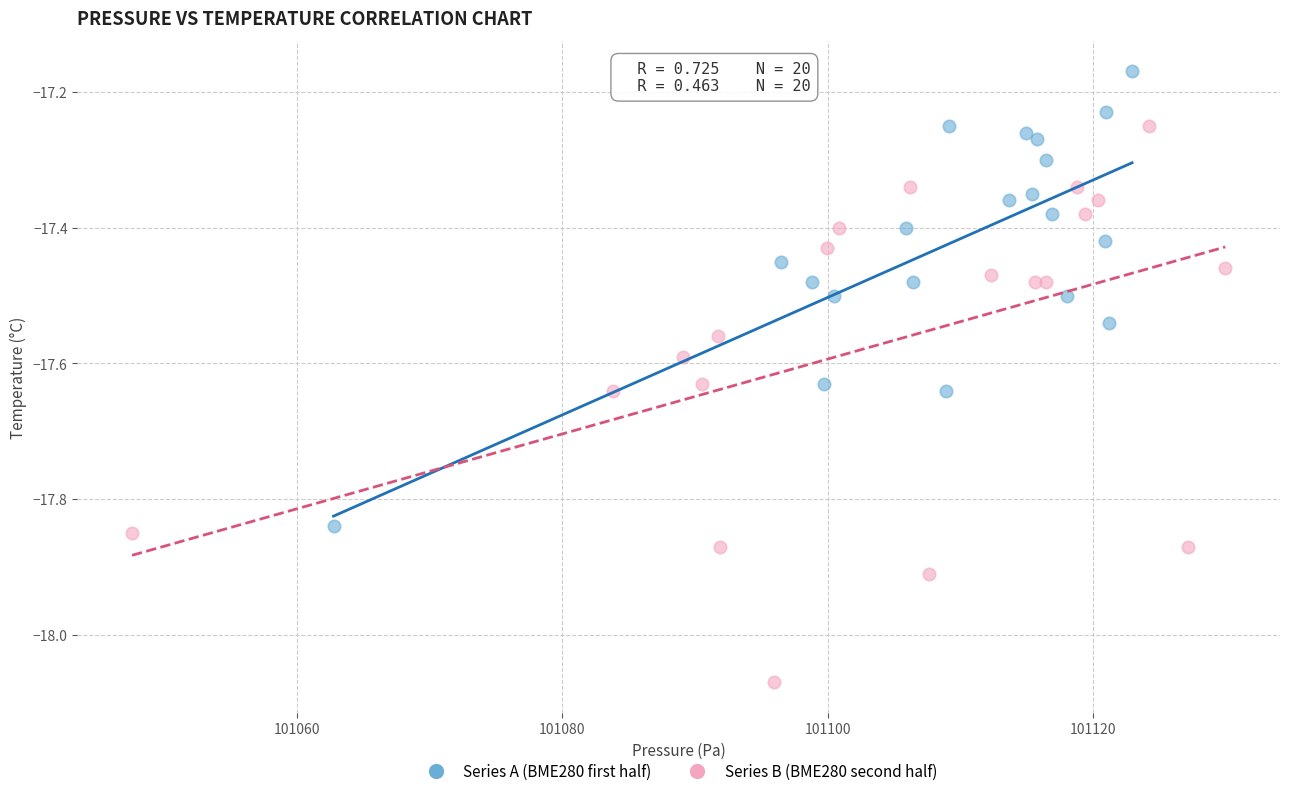

Which series has the largest Y range (max minus min)?

Series B (BME280 second half)